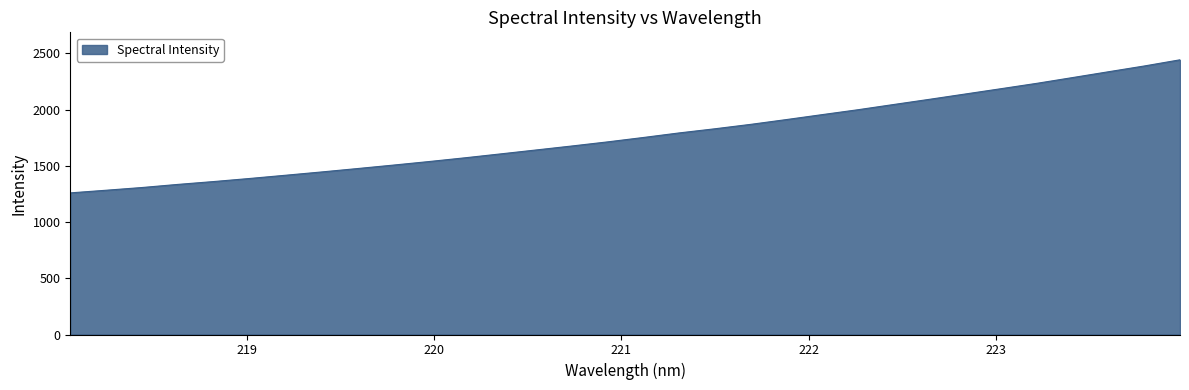

What is the smallest value displayed?

1259.3